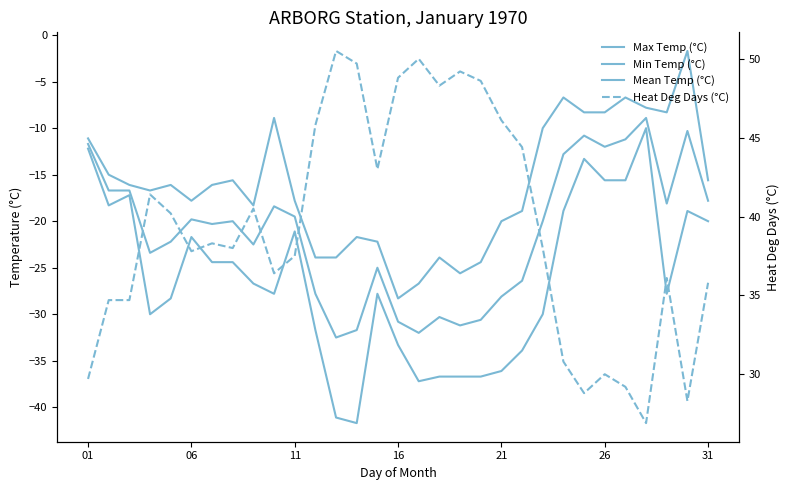

How many values in the Min Temp (°C) series exceed -27?

15